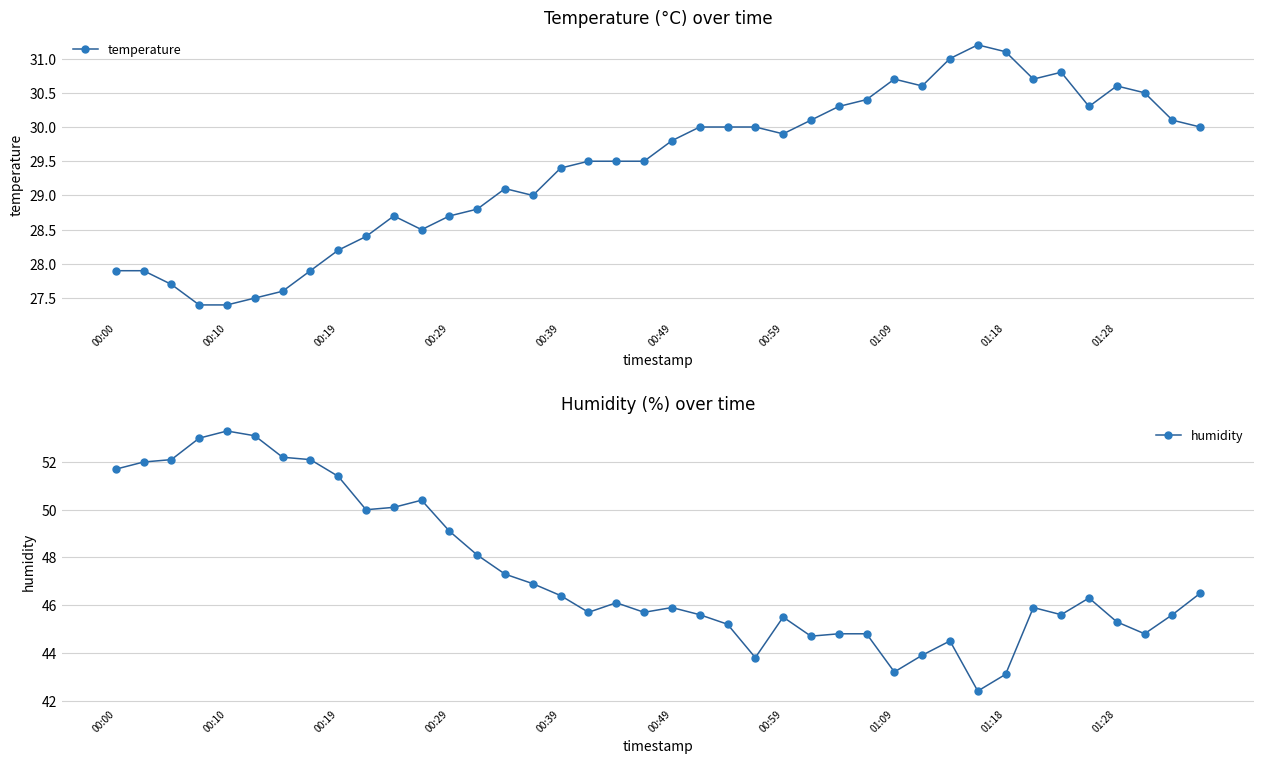

The humidity series shows 26.5 at 00:49. True or false?

False